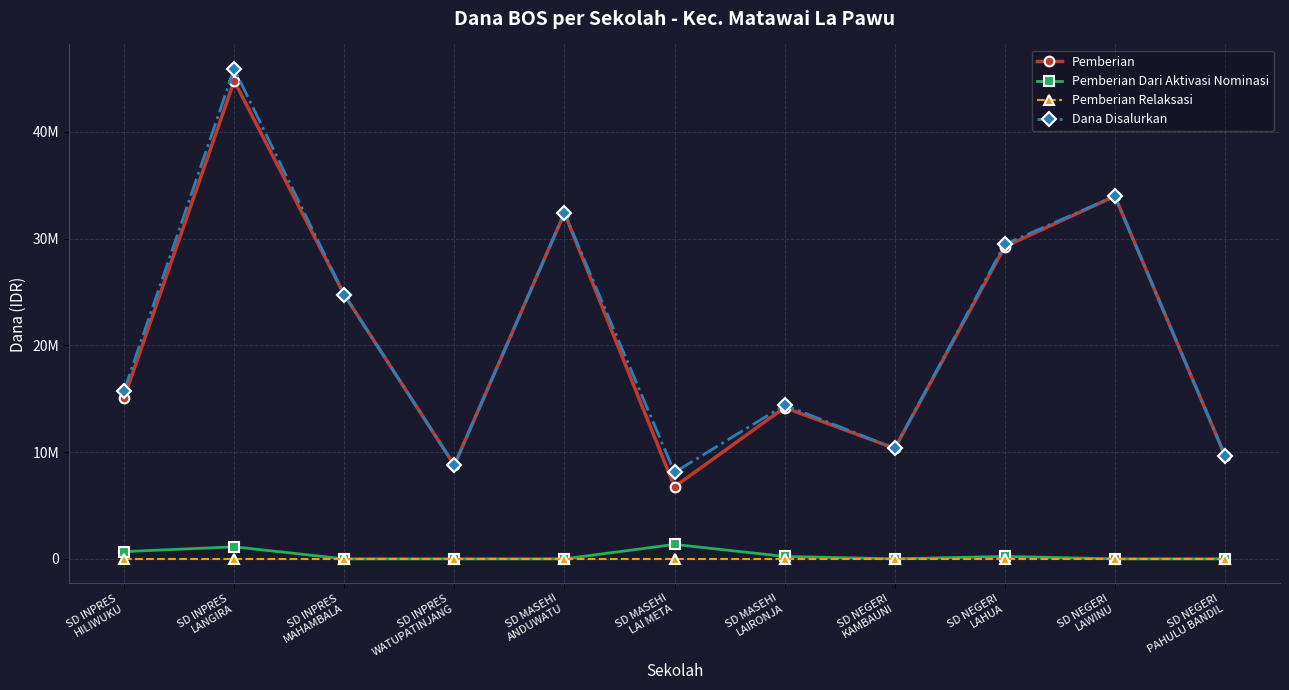

Where is Pemberian Relaksasi nearest to the value 0?

SD INPRES
HILIWUKU